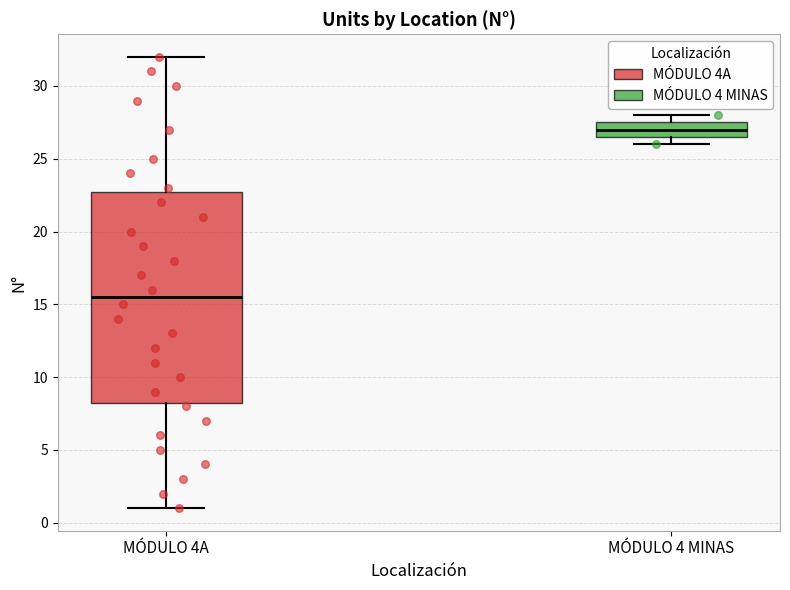

Reading left to right, transcribe this box plot: for each box, give where its median line is, the range the box spans, and where its two whiskers end, as read against the y-axis. The values are not printed on the chart, so give them approximately, as read against the axis.

MÓDULO 4A: median 15.5, box 8.5 to 23.0, whiskers 1.0 to 32.0
MÓDULO 4 MINAS: median 27.0, box 26.5 to 27.5, whiskers 26.0 to 28.0